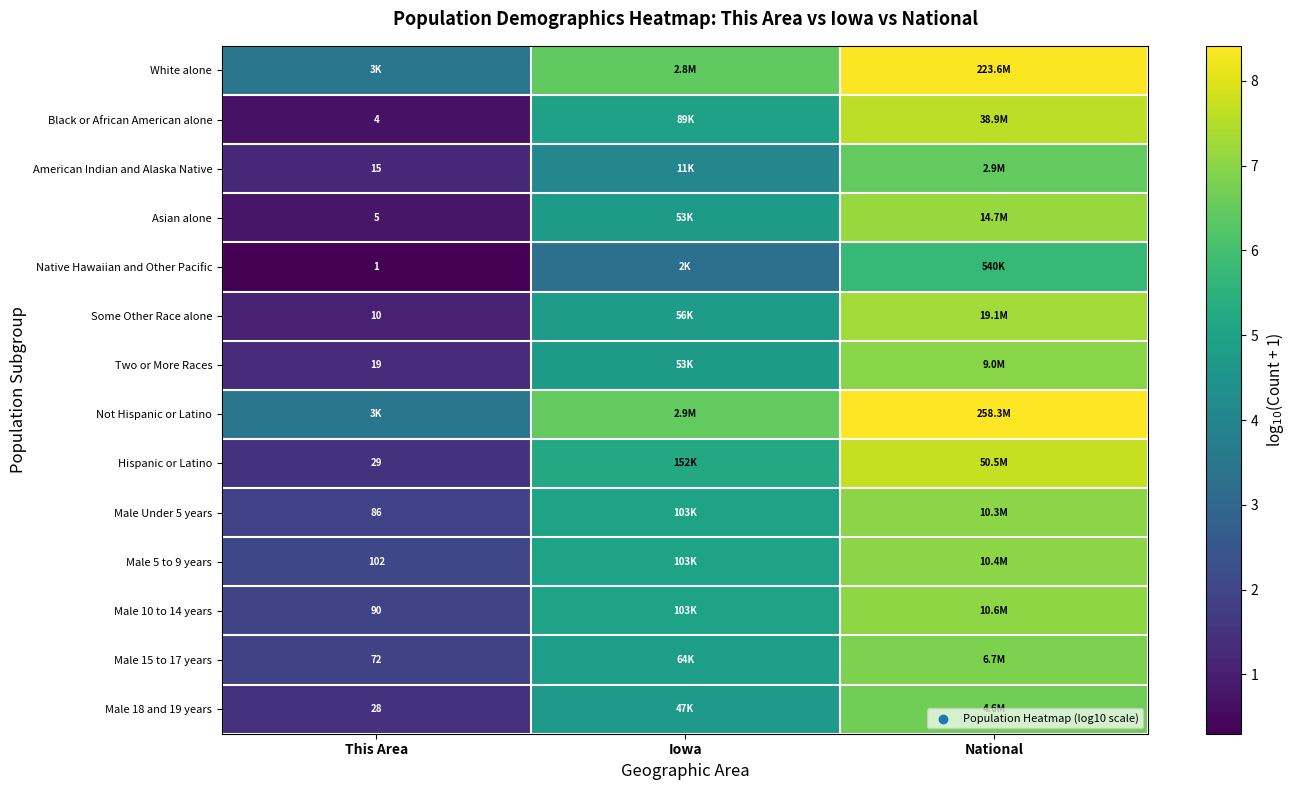

At how many categories does at least one series exceed 5?

2